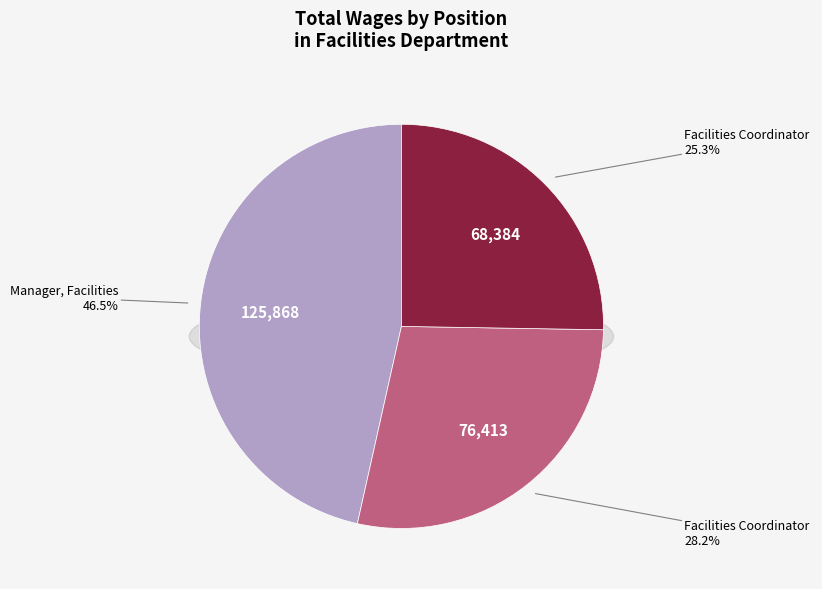

Is it true that Facilities Coordinator  is 17% of the pie?

False